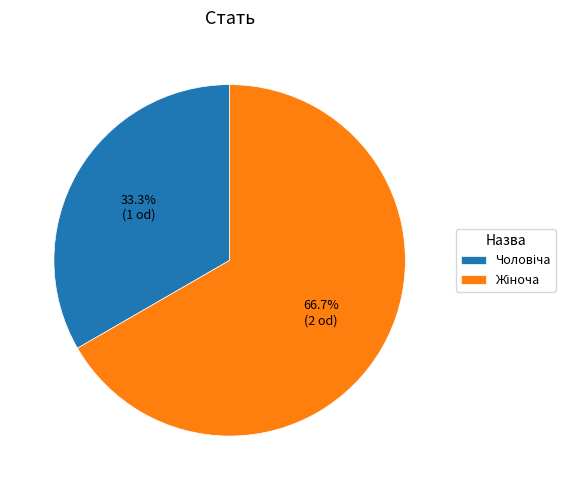

Is there a majority slice in this chart?

Yes